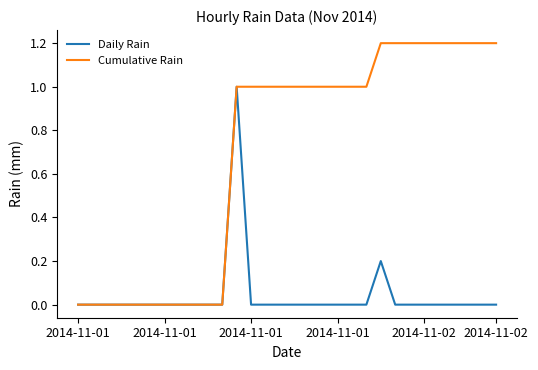

Reading left to right, extract all data points from this chart.

Daily Rain: 0.0	0.0	0.0	0.0	0.0	0.0	0.0	0.0	0.0	0.0	0.0	1.0	0.0	0.0	0.0	0.0	0.0	0.0	0.0	0.0	0.0	0.2	0.0	0.0	0.0	0.0	0.0	0.0	0.0	0.0
Cumulative Rain: 0.0	0.0	0.0	0.0	0.0	0.0	0.0	0.0	0.0	0.0	0.0	1.0	1.0	1.0	1.0	1.0	1.0	1.0	1.0	1.0	1.0	1.2	1.2	1.2	1.2	1.2	1.2	1.2	1.2	1.2